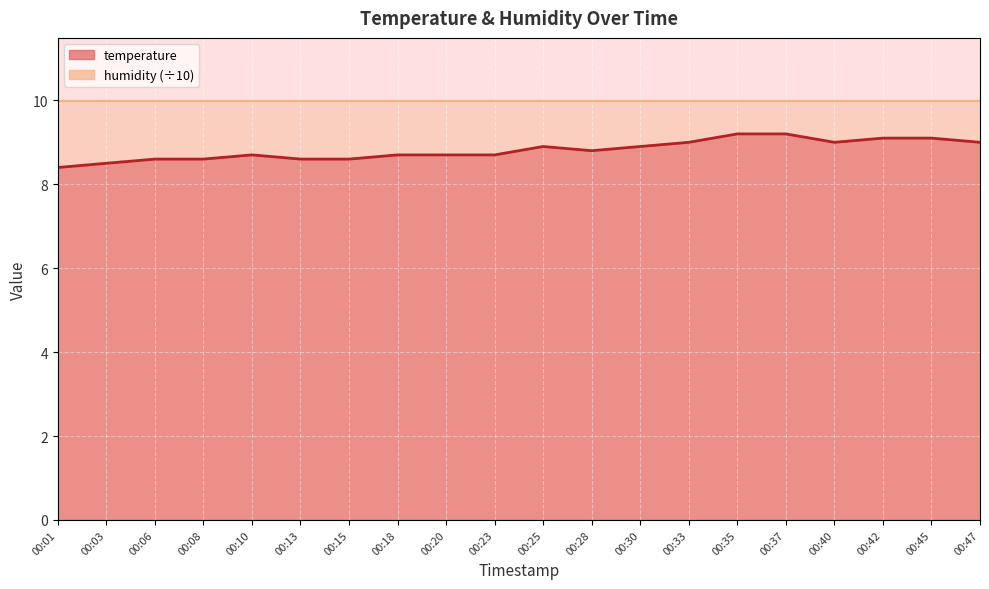

What is the greatest value displayed?

9.2